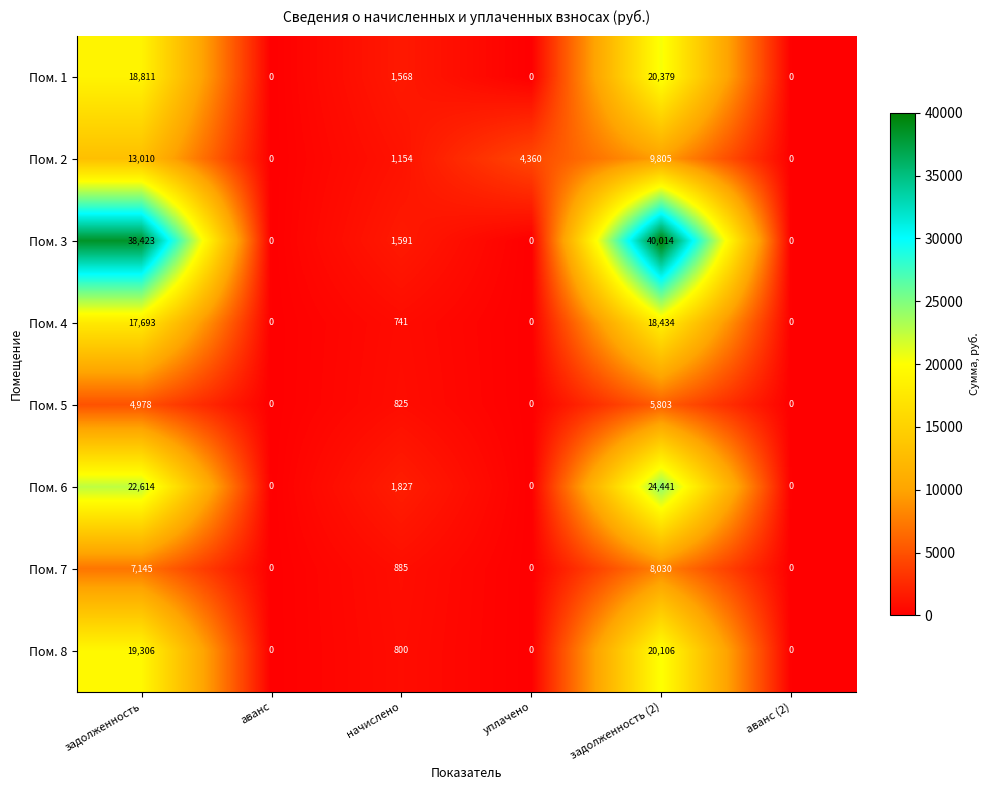

Which label corresponds to the largest value in the chart?

задолженность (2)